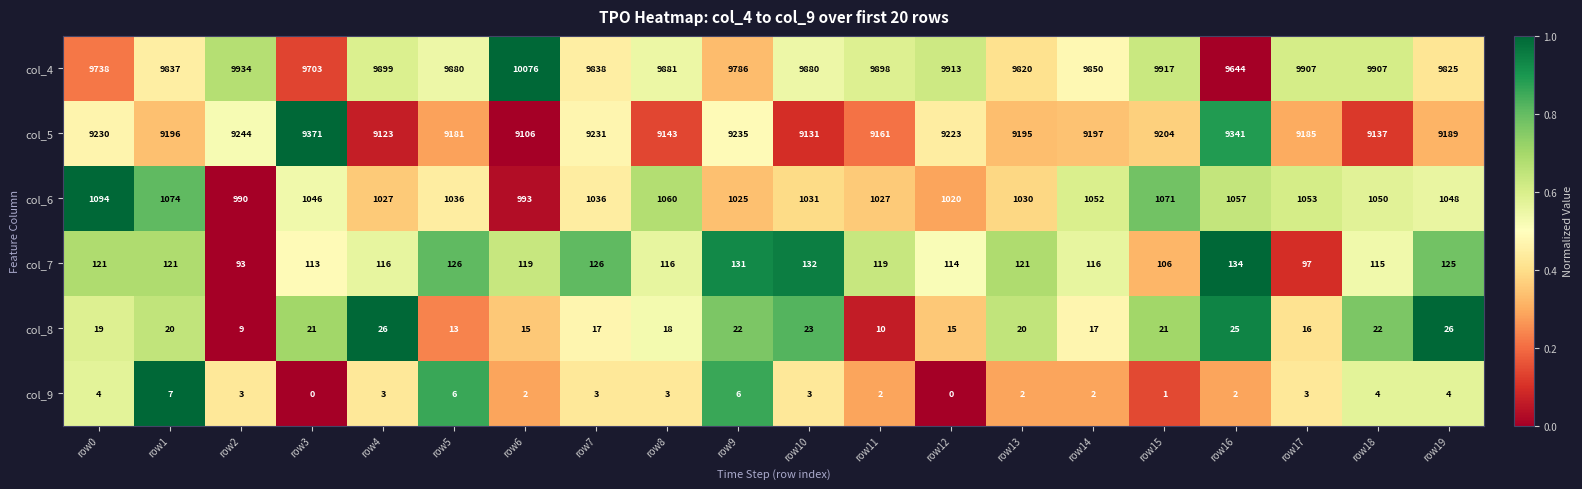

What is the sum of all col_4 values?

197133